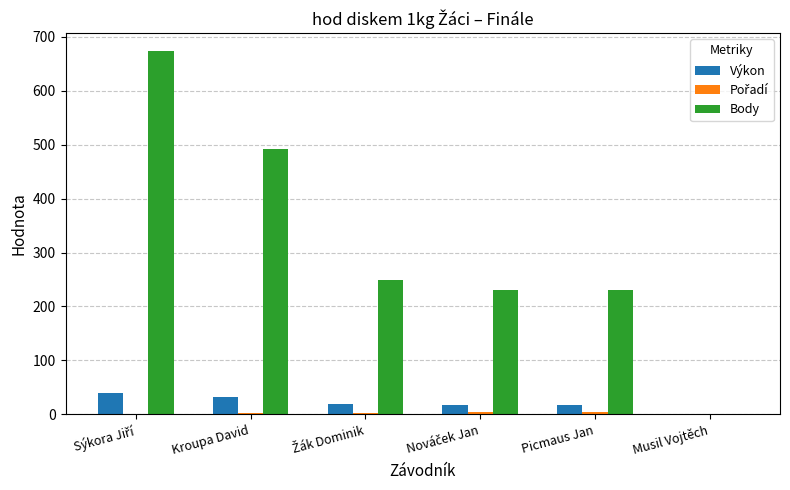

True or false: Body has a value of 492.0 at Kroupa David.

True